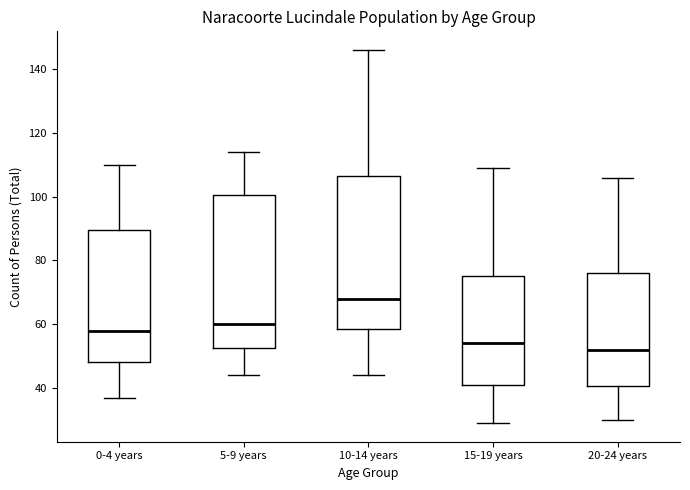

Which box has the highest median line?

10-14 years